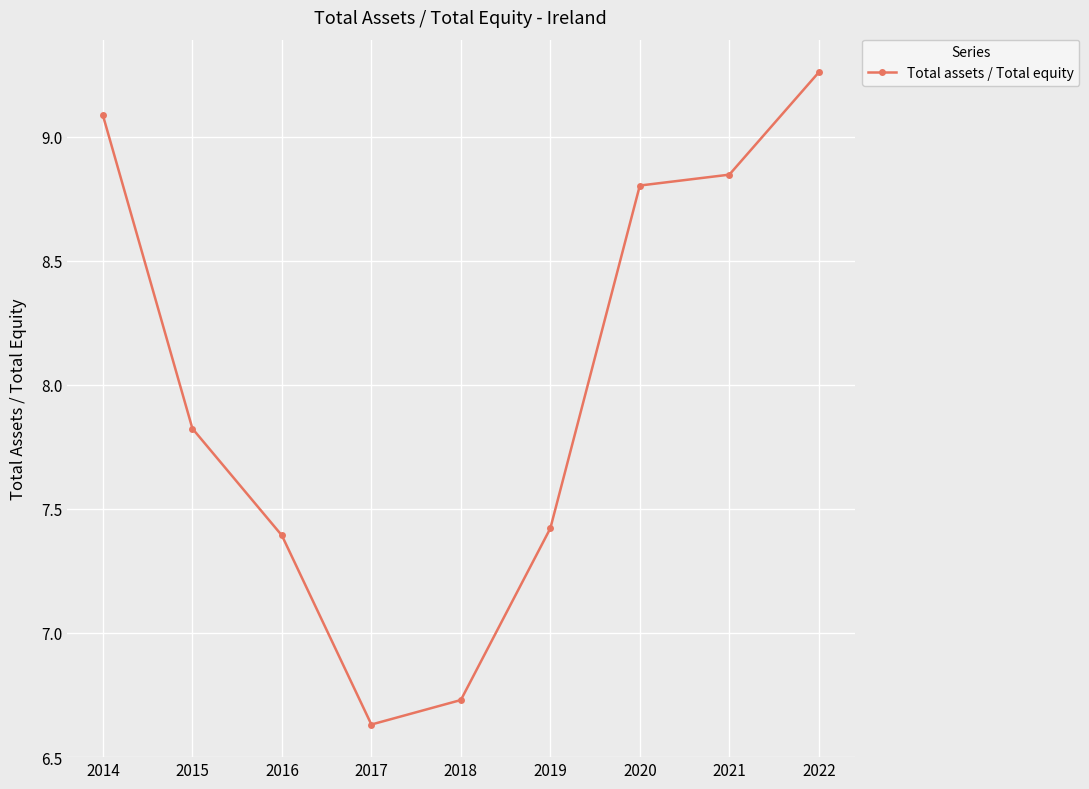

Approximately how many times larger is the value at 2017 compared to 2021?

0.7